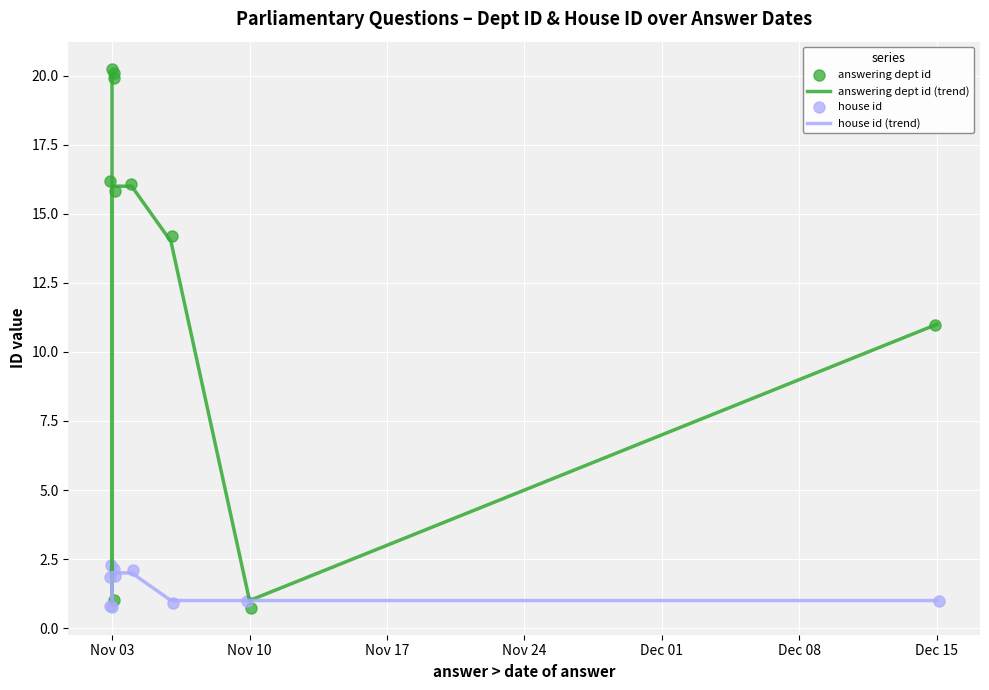

What are all the series names shown in the legend?

answering dept id (trend), house id (trend), answering dept id, house id